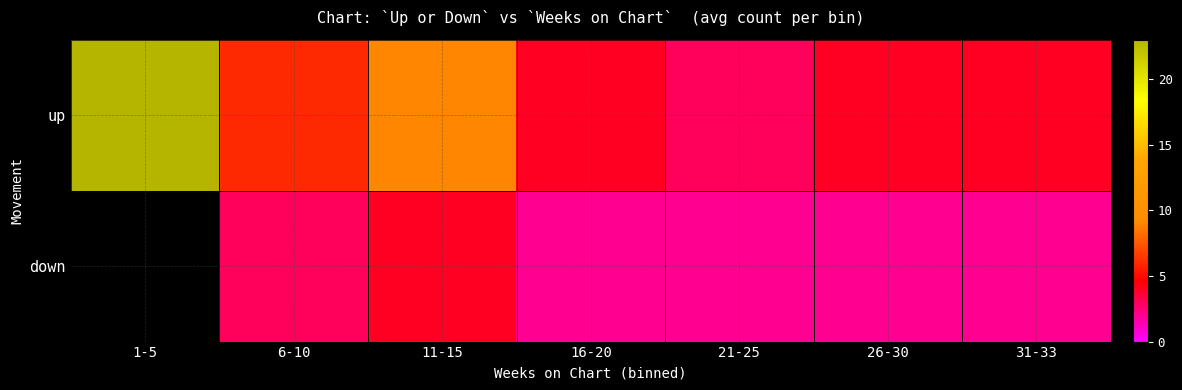

The up series shows 23.0 at 1-5. True or false?

True